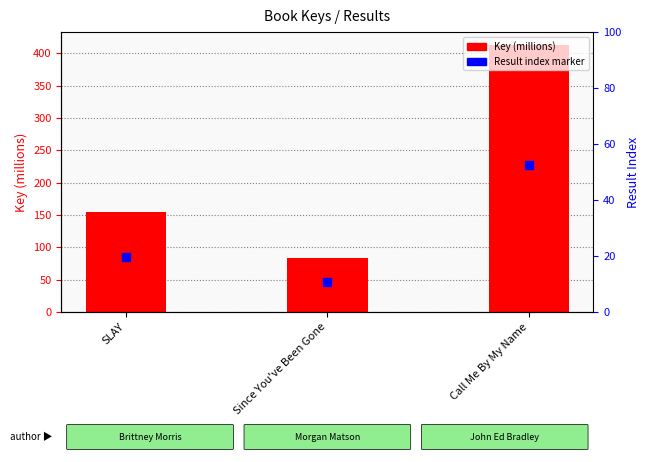

Which series reaches the maximum Y coordinate?

Key (millions)